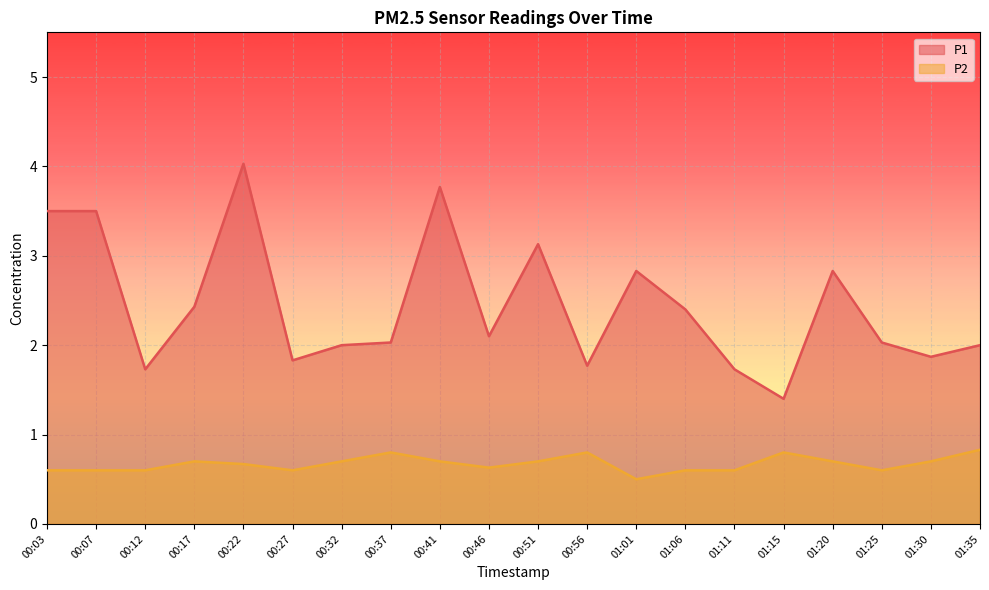

Where is P1 nearest to the value 2?

00:32